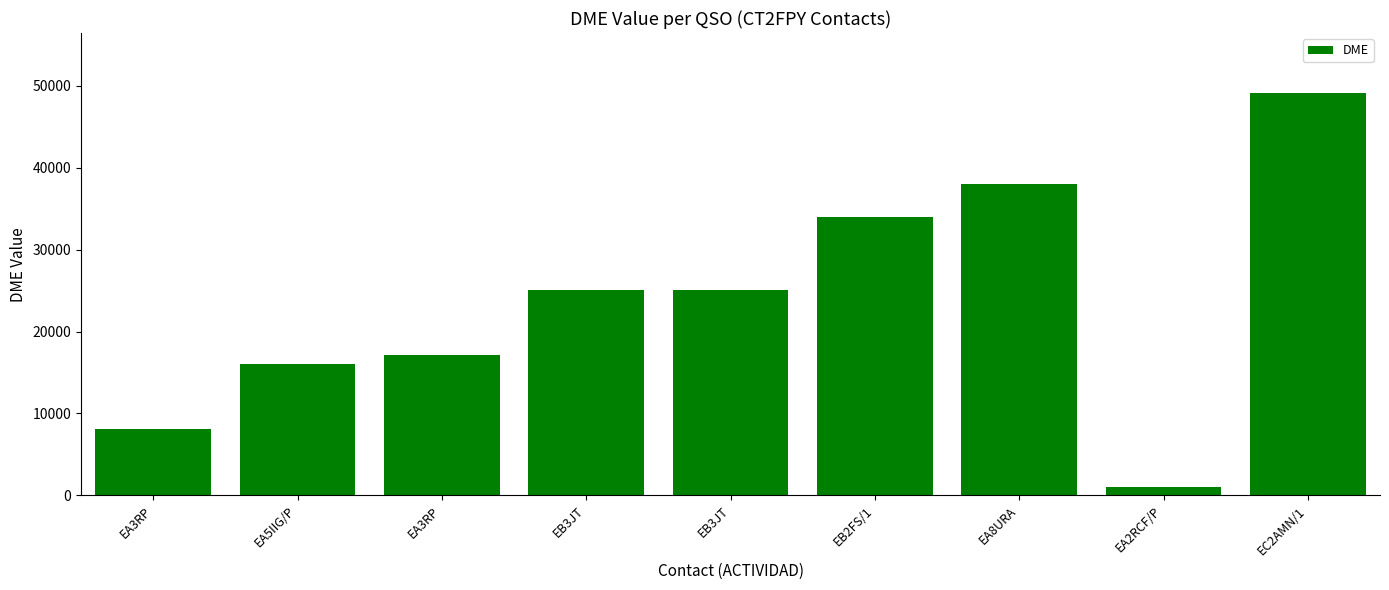

Does the chart contain stacked bars?

No